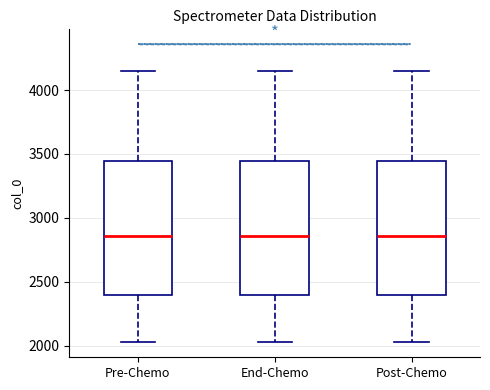

Reading left to right, read every box against the y-axis: the position of its median line, the range the box covers, and the ends of its whiskers. The values are not printed on the chart, so give them approximately, as read against the axis.

Pre-Chemo: median 2850, box 2400 to 3450, whiskers 2050 to 4150
End-Chemo: median 2850, box 2400 to 3450, whiskers 2050 to 4150
Post-Chemo: median 2850, box 2400 to 3450, whiskers 2050 to 4150